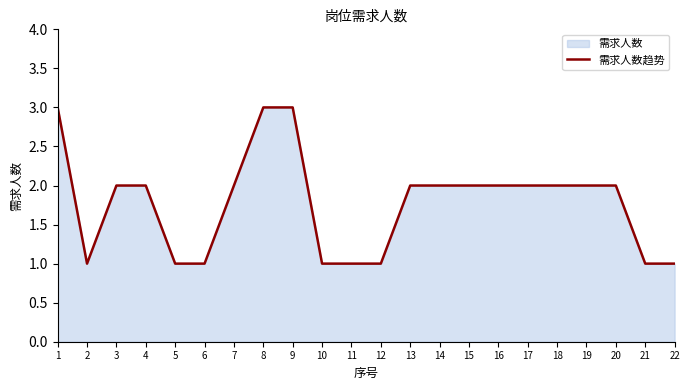

Reading left to right, extract all data points from this chart.

3	1	2	2	1	1	2	3	3	1	1	1	2	2	2	2	2	2	2	2	1	1